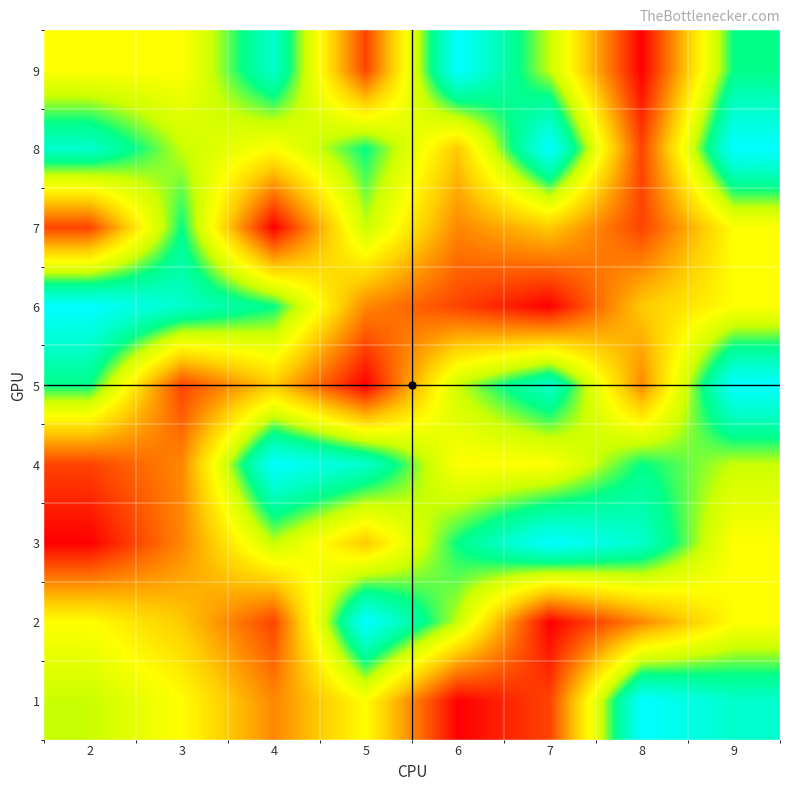

Which series has the largest total across all categories?

8